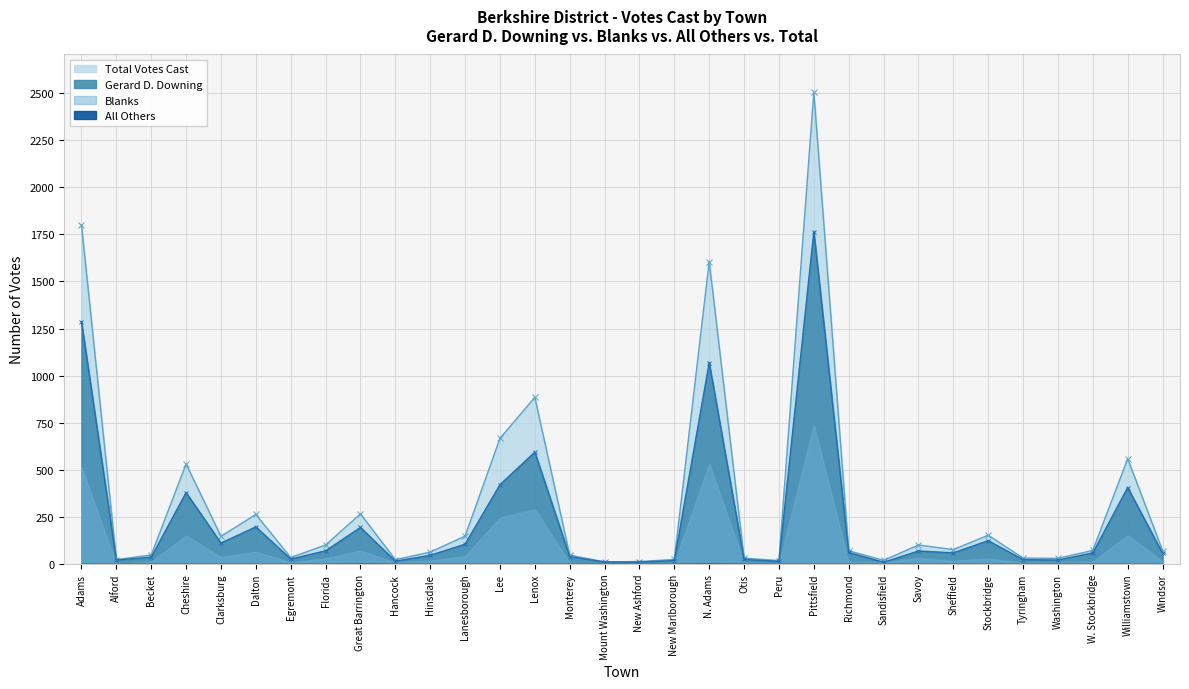

Which category has the highest value in the Gerard D. Downing series?

Pittsfield